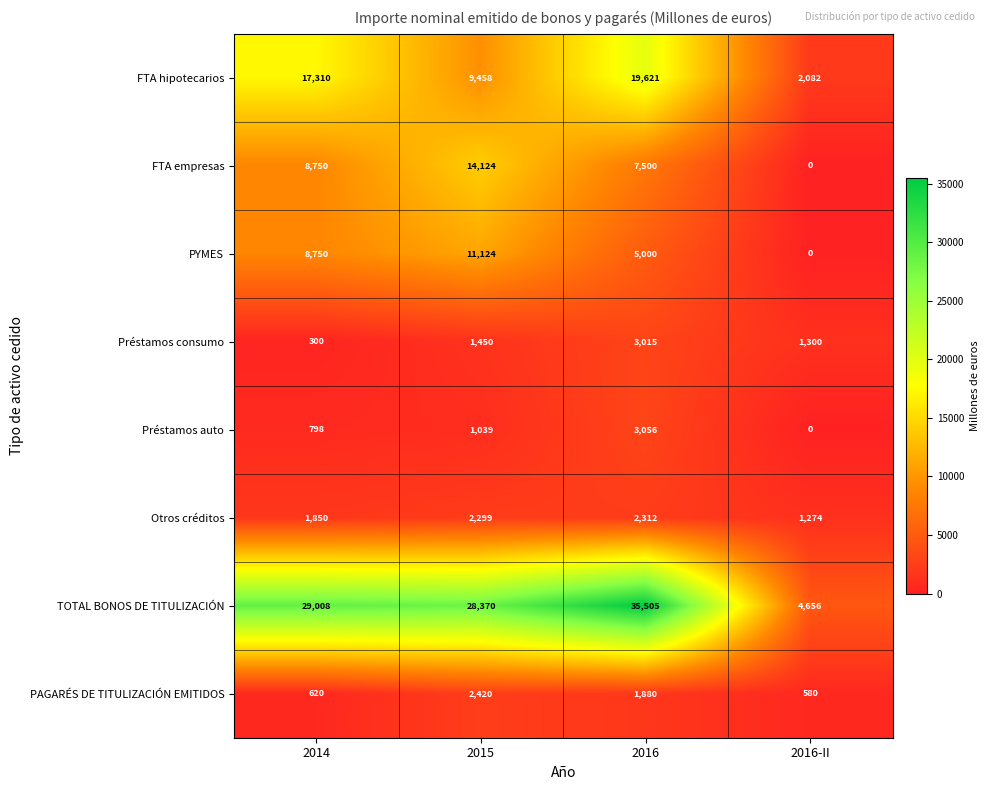

What is the average value of the Otros créditos series?

1934